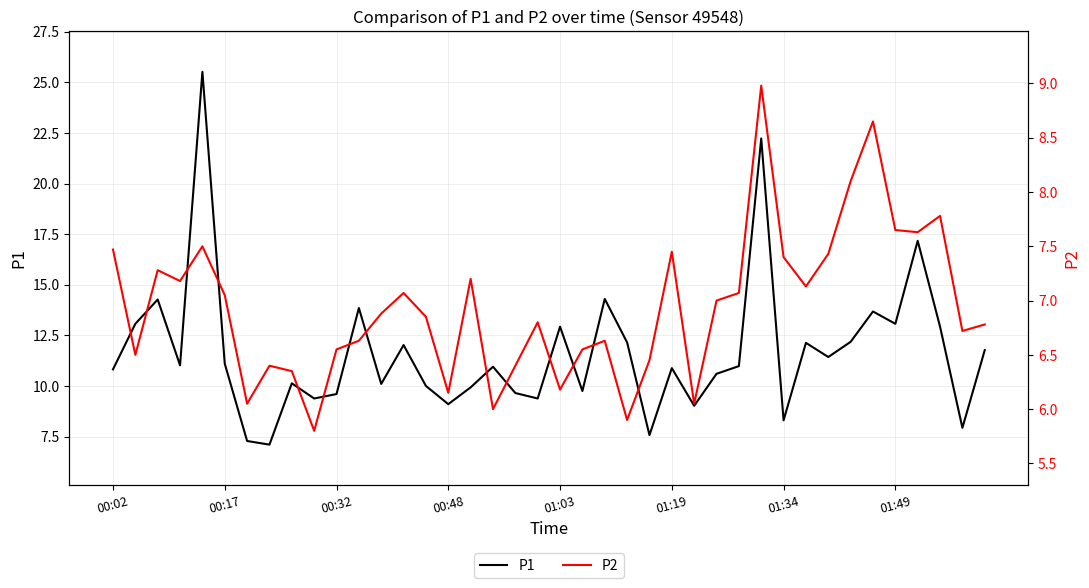

Reading left to right, extract all data points from this chart.

P1: 10.8	13.1	14.3	11.0	25.5	11.1	7.3	7.1	10.1	9.4	9.6	13.8	10.1	12.0	10.0	9.1	9.9	10.9	9.7	9.4	12.9	9.8	14.3	12.2	7.6	10.9	9.0	10.6	11.0	22.2	8.3	12.1	11.4	12.2	13.7	13.1	17.2	12.9	7.9	11.8
P2: 7.5	6.5	7.3	7.2	7.5	7.0	6.0	6.4	6.3	5.8	6.5	6.6	6.9	7.1	6.8	6.2	7.2	6.0	6.4	6.8	6.2	6.5	6.6	5.9	6.5	7.5	6.0	7.0	7.1	9.0	7.4	7.1	7.4	8.1	8.7	7.7	7.6	7.8	6.7	6.8